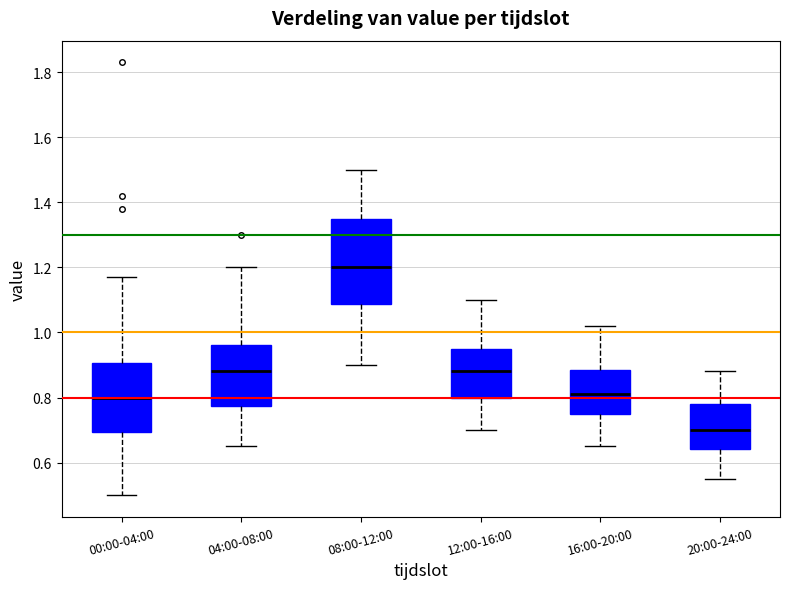

Comparing the boxes themselves (not the whiskers), which one is the tallest?

08:00-12:00